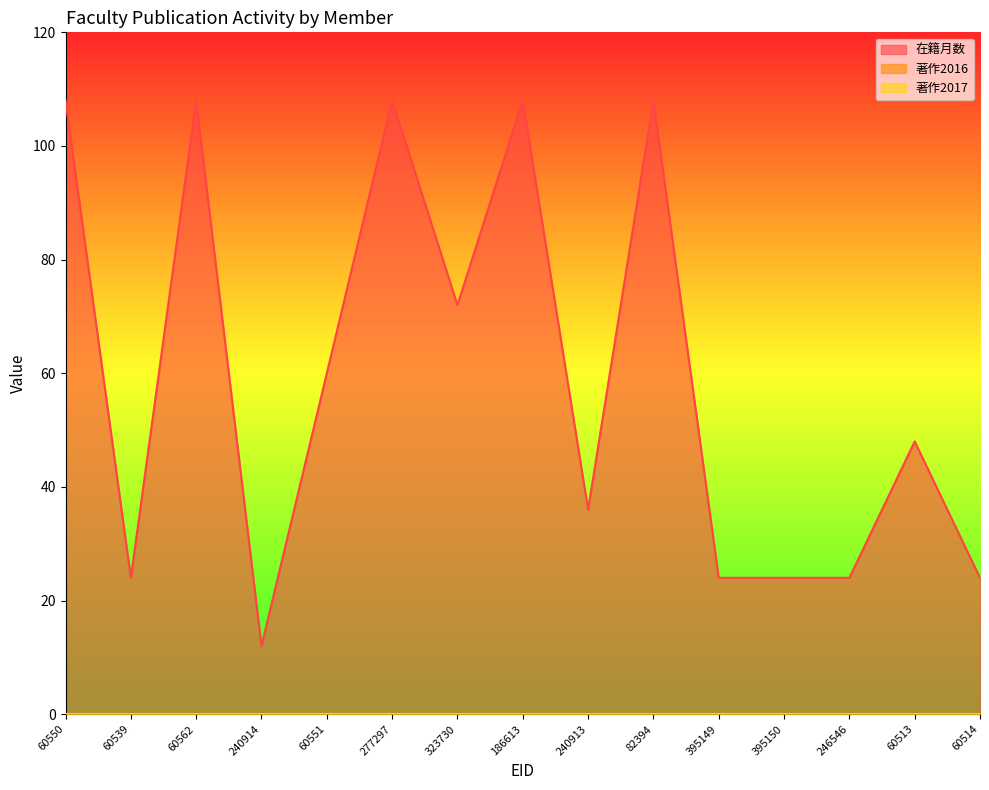

The 在籍月数 series shows 24 at 246546. True or false?

True